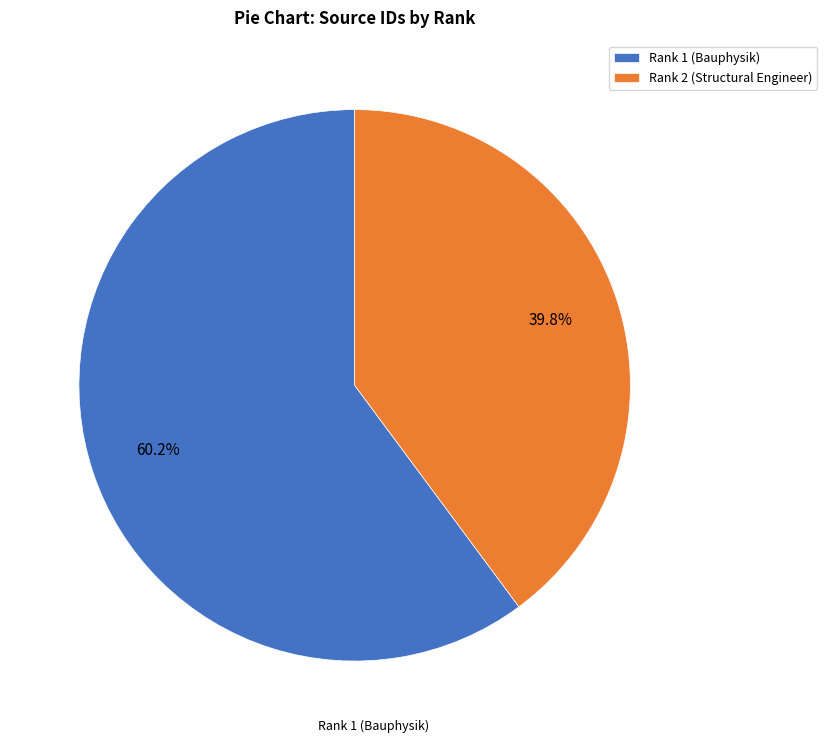

What percentage do Rank 1 (Bauphysik) and Rank 2 (Structural Engineer) together represent?

100.0%